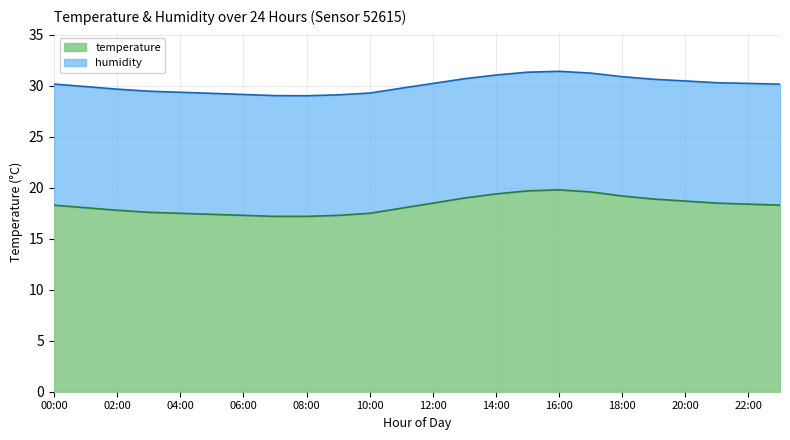

What is the label of the 3rd point from the right?

21:00